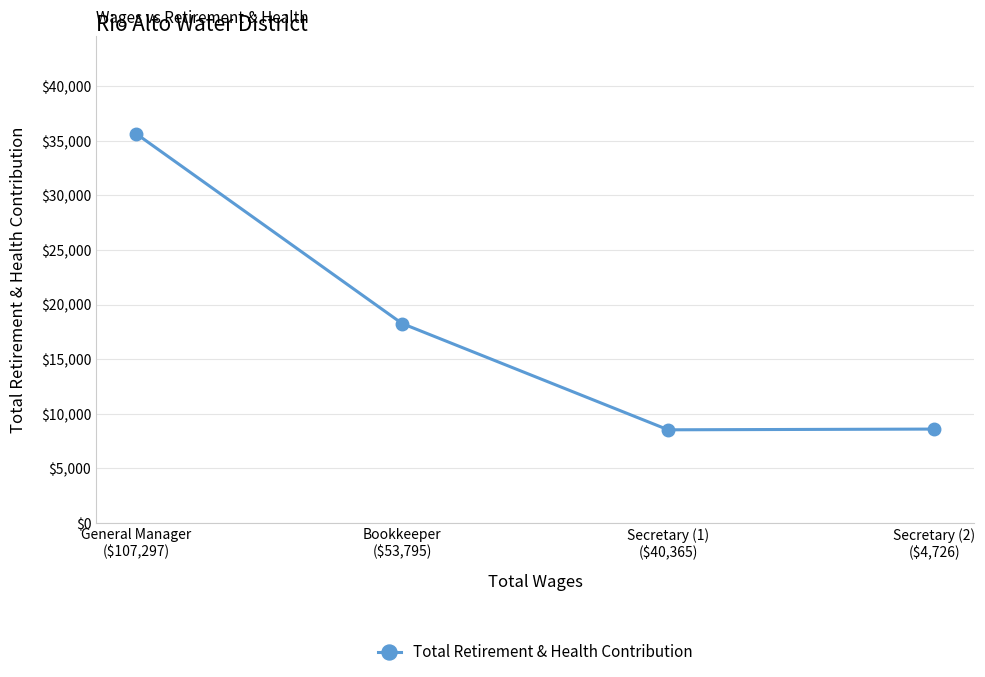

How many data points does each series have?

4